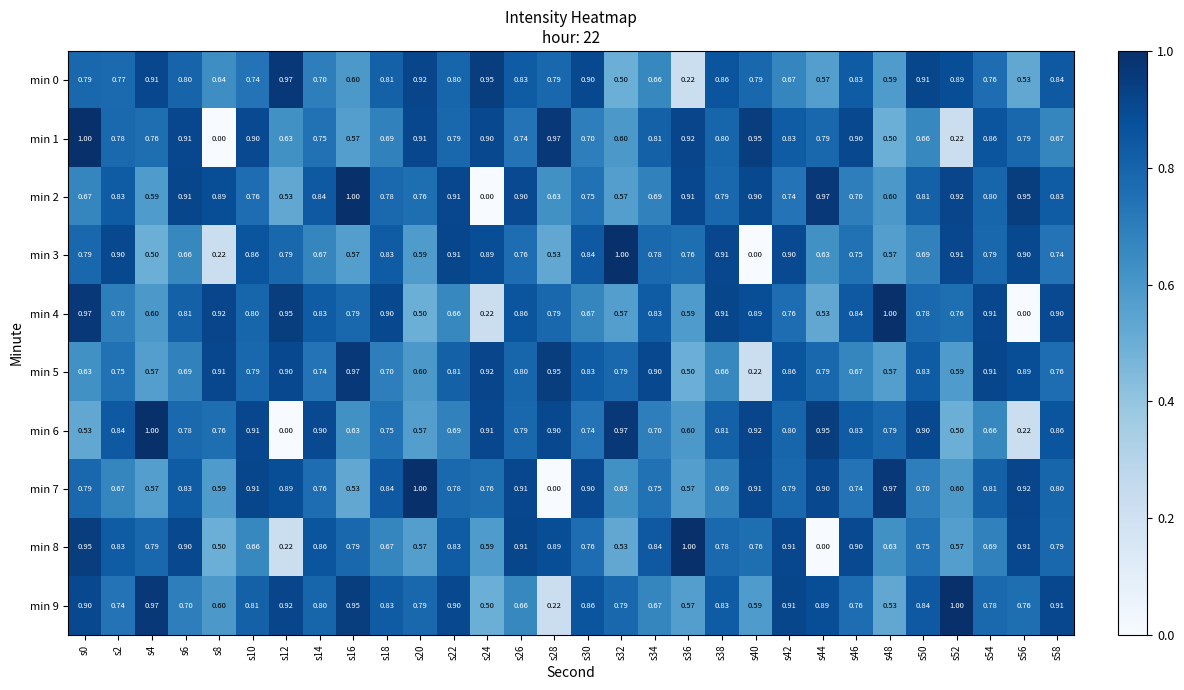

Count the number of data series in this chart.

10